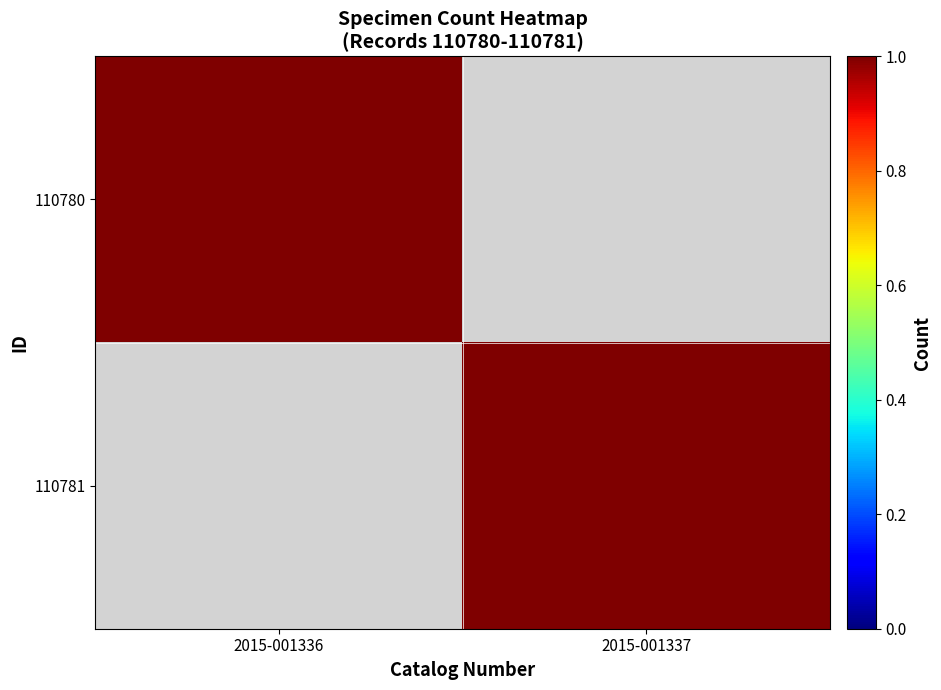

What is the spread (max minus min) of values at 2015-001337?

1